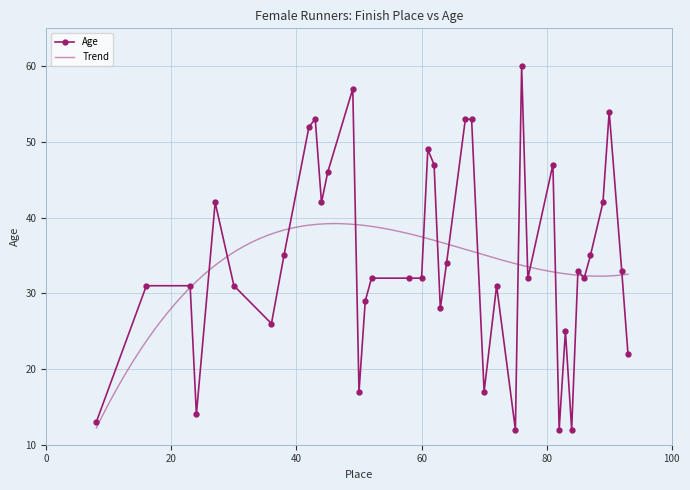

True or false: the data shows 49 at 61.

True